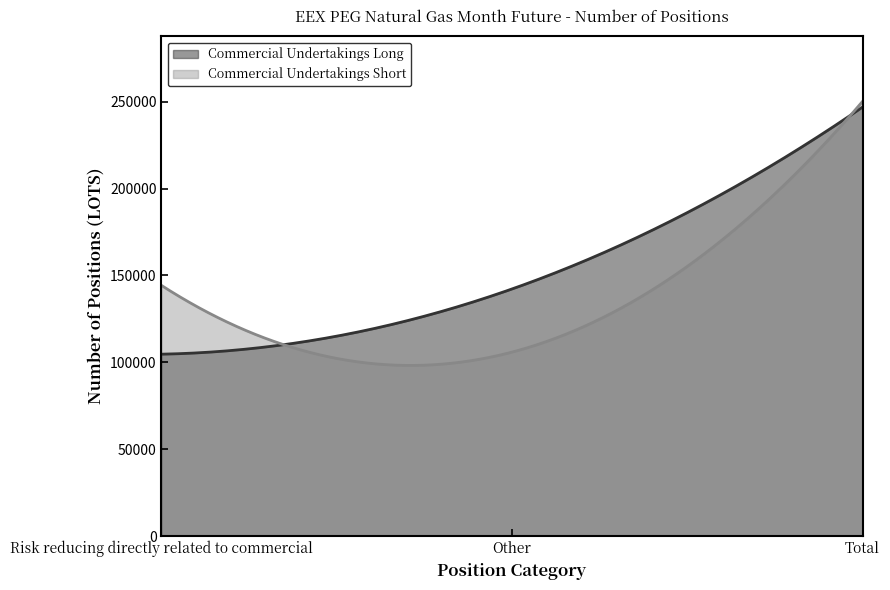

What are all the series names shown in the legend?

Commercial Undertakings Long, Commercial Undertakings Short